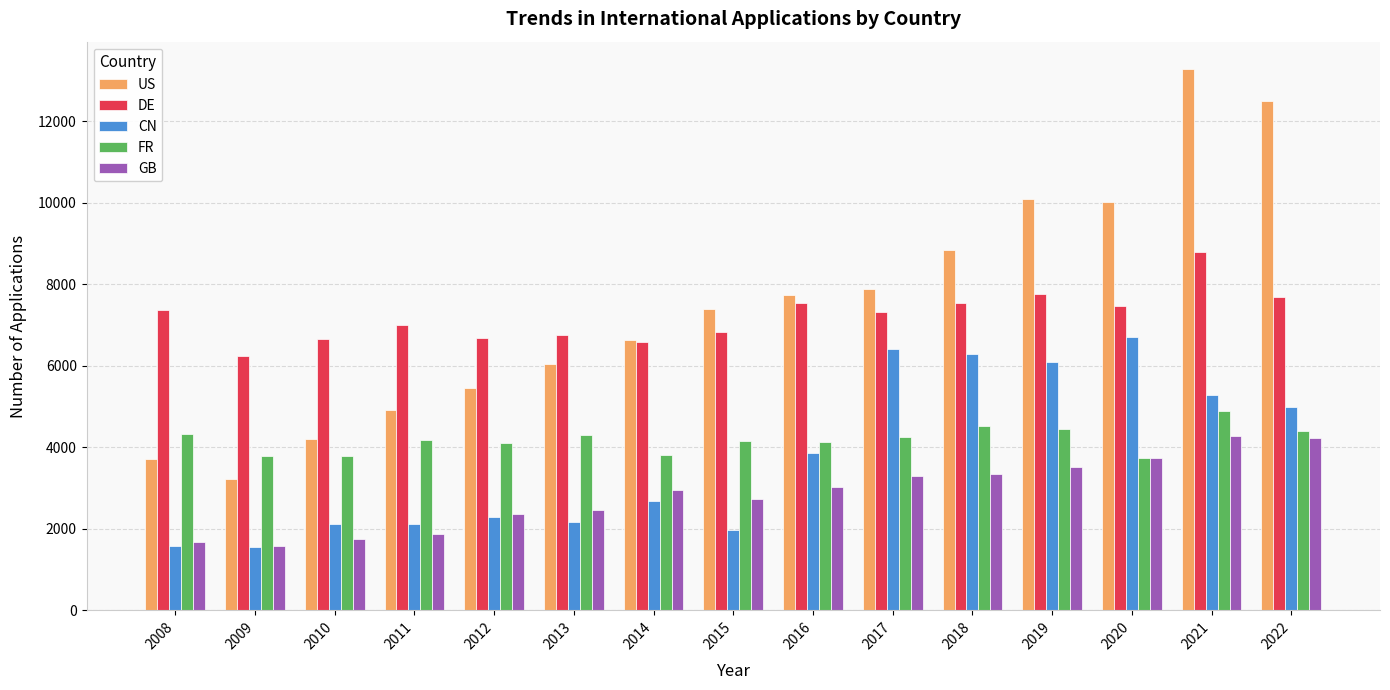

The value of CN at 2009 is 677. True or false?

False